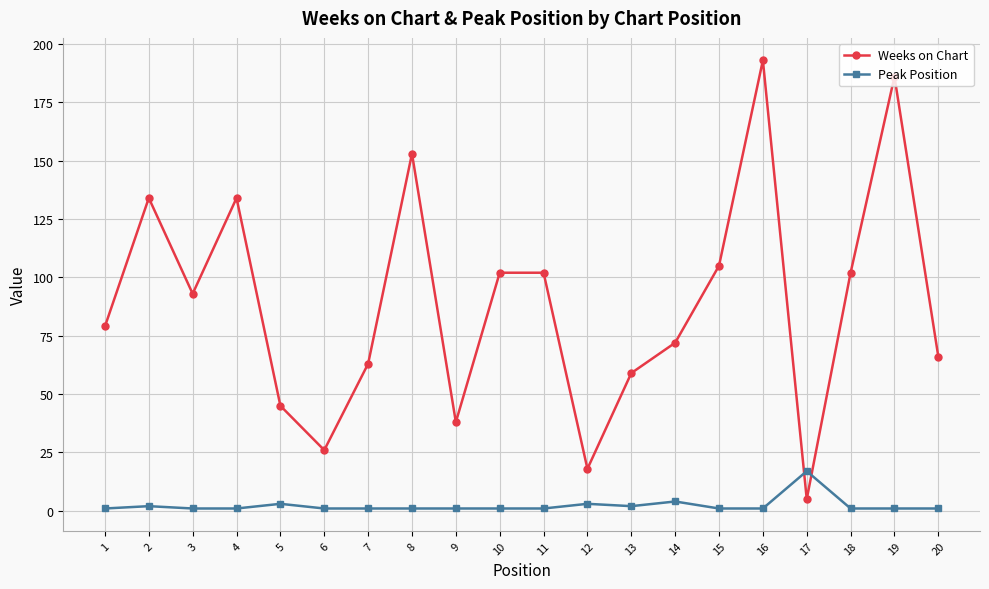

Reading left to right, what are all the values shown in this chart?

Weeks on Chart: 1=79	2=134	3=93	4=134	5=45	6=26	7=63	8=153	9=38	10=102	11=102	12=18	13=59	14=72	15=105	16=193	17=5	18=102	19=186	20=66
Peak Position: 1=1	2=2	3=1	4=1	5=3	6=1	7=1	8=1	9=1	10=1	11=1	12=3	13=2	14=4	15=1	16=1	17=17	18=1	19=1	20=1